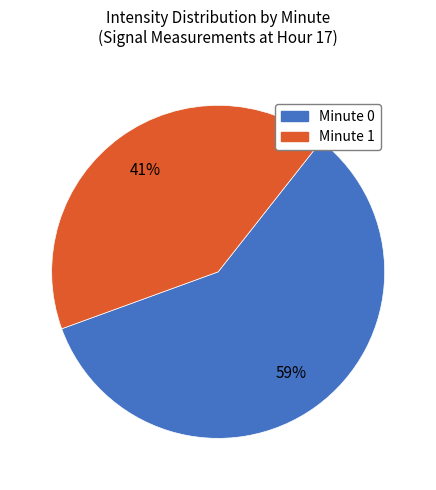

To the nearest percent, what is the difference between the largest and smallest slice percentages?

18%